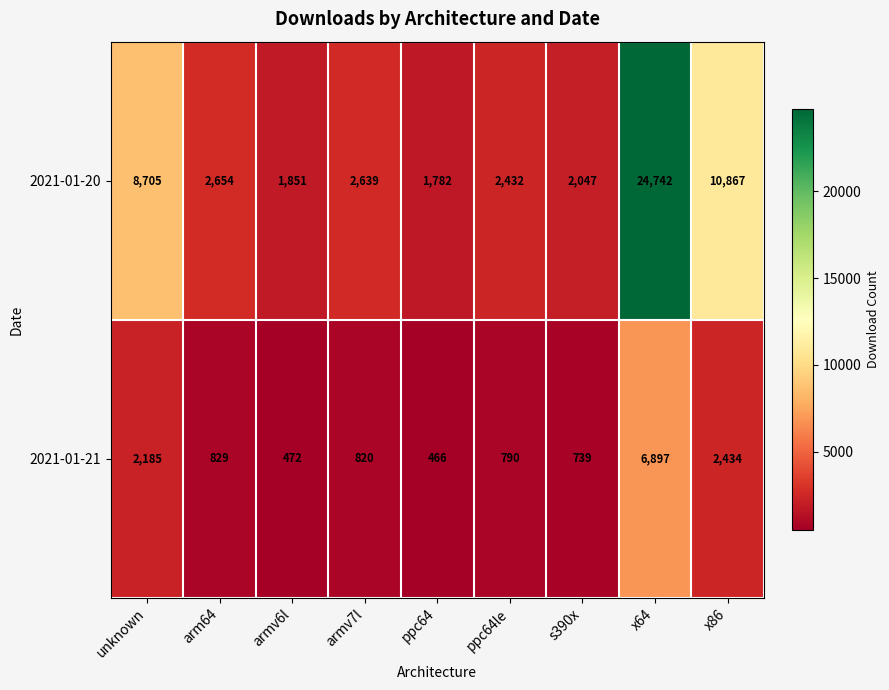

Reading left to right, what are all the values shown in this chart?

2021-01-20: 8705	2654	1851	2639	1782	2432	2047	24742	10867
2021-01-21: 2185	829	472	820	466	790	739	6897	2434